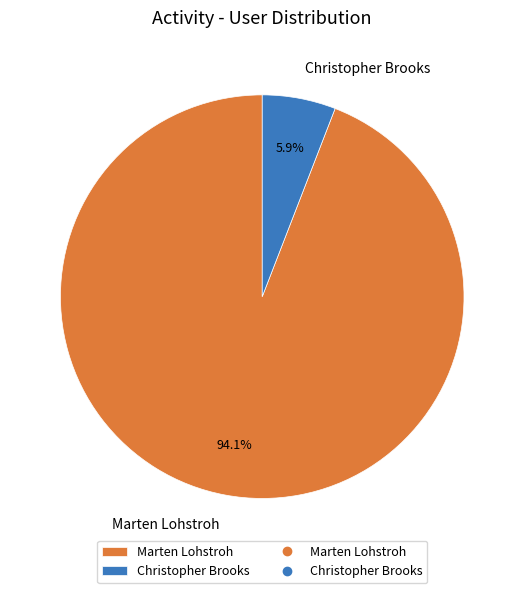

What percentage is the Marten Lohstroh slice, to the nearest percent?

94%